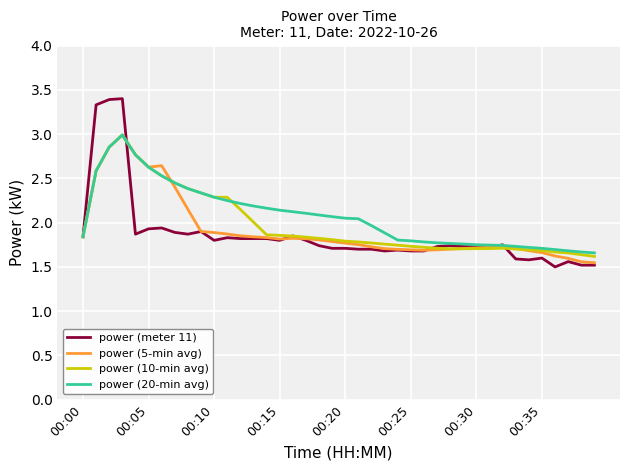

What is the difference between the maximum and minimum values in the power (5-min avg) series?

1.4